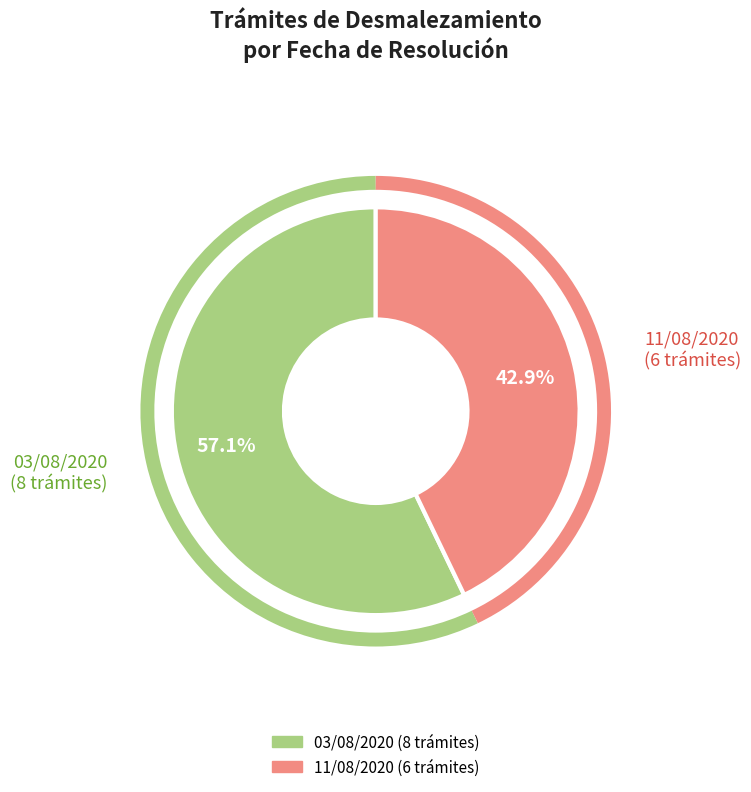

Does any single category account for the majority?

Yes